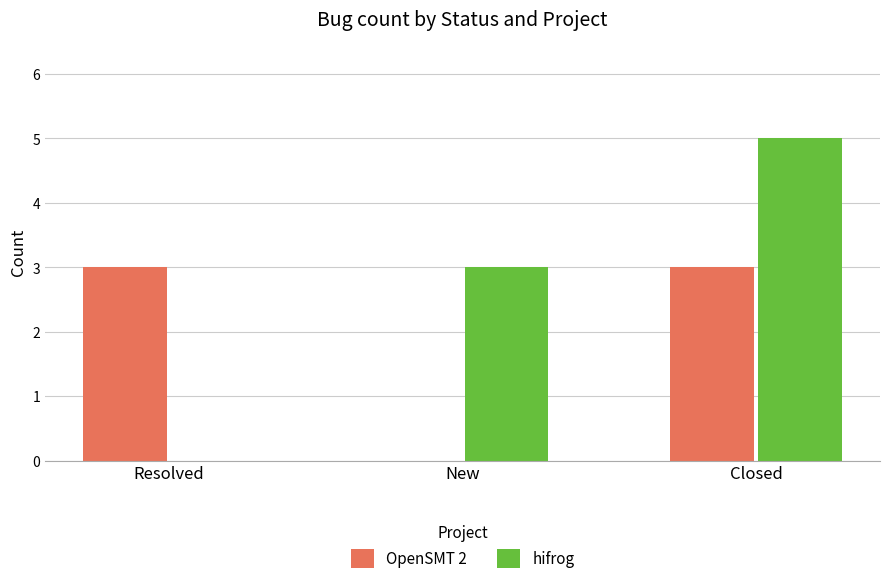

What is the sum of the OpenSMT 2 values at Resolved and New?

3